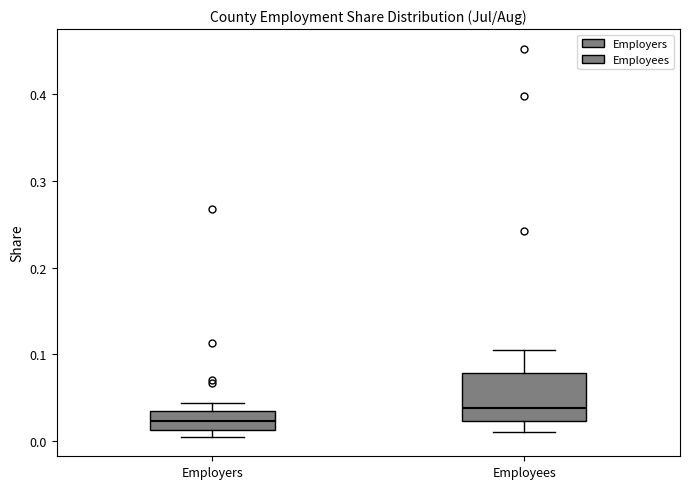

Where is the upper edge of the box for Employers on the y-axis? The values are not printed on the chart, so give them approximately, as read against the axis.

0.03